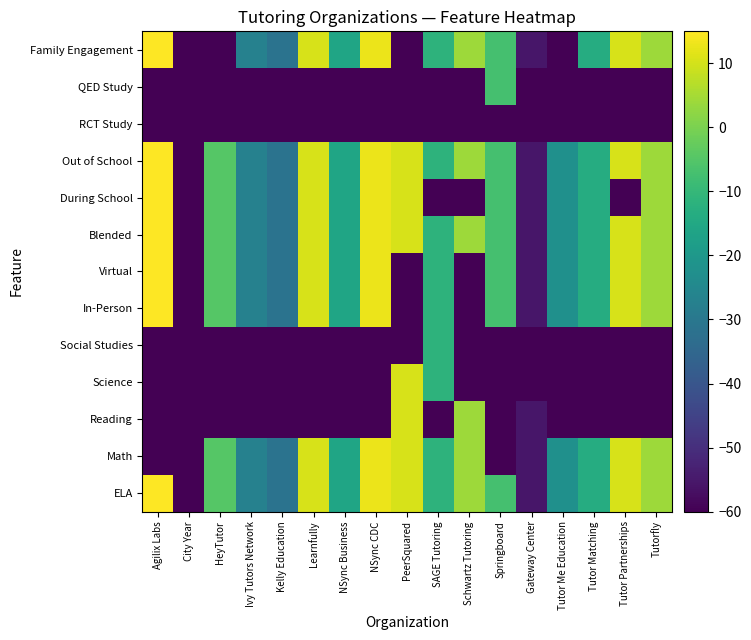

What is the greatest value displayed?

15.0